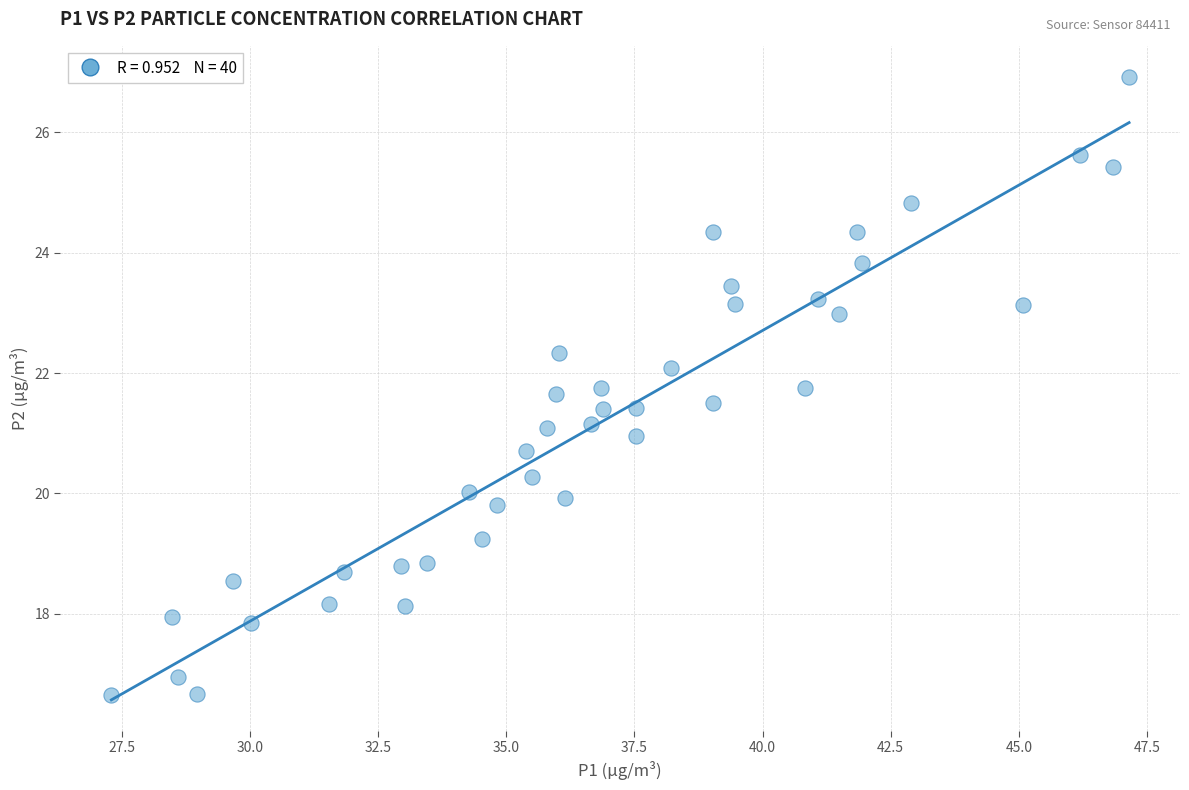

What is the range of Y values (max minus min)?

10.3